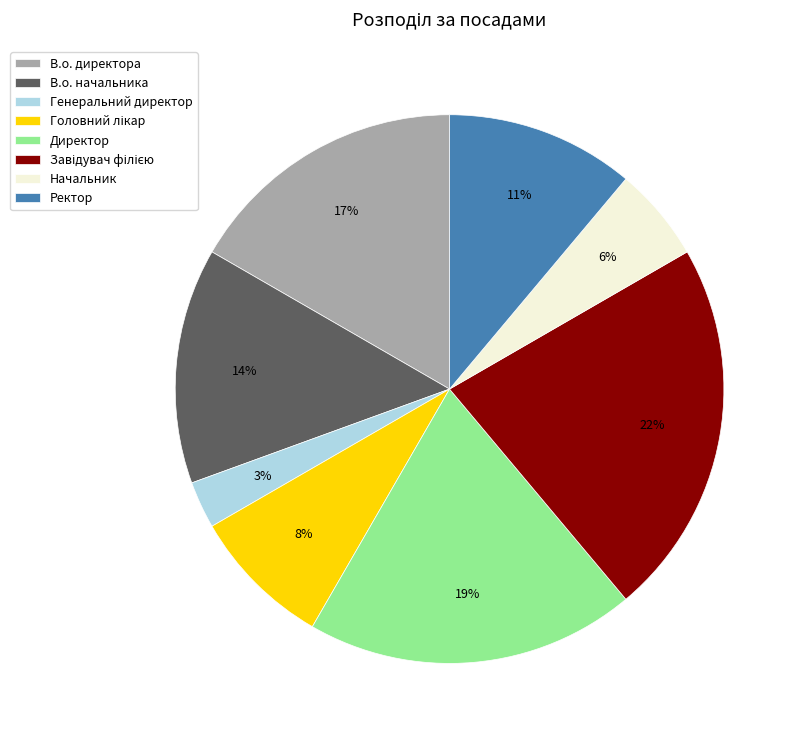

What is the ratio of the value at Начальник to the value at Генеральний директор?

2.0